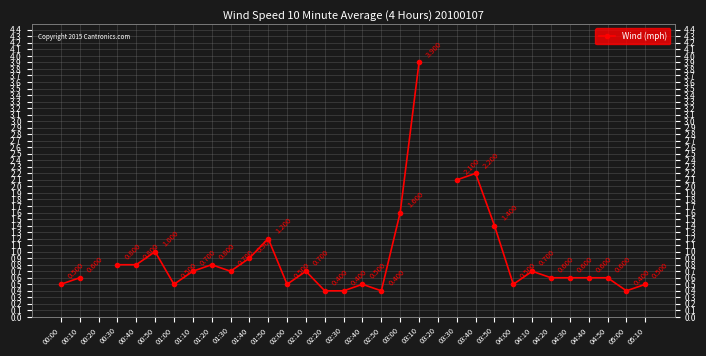

What is the change in value from 00:00 to 00:10?

+0.1